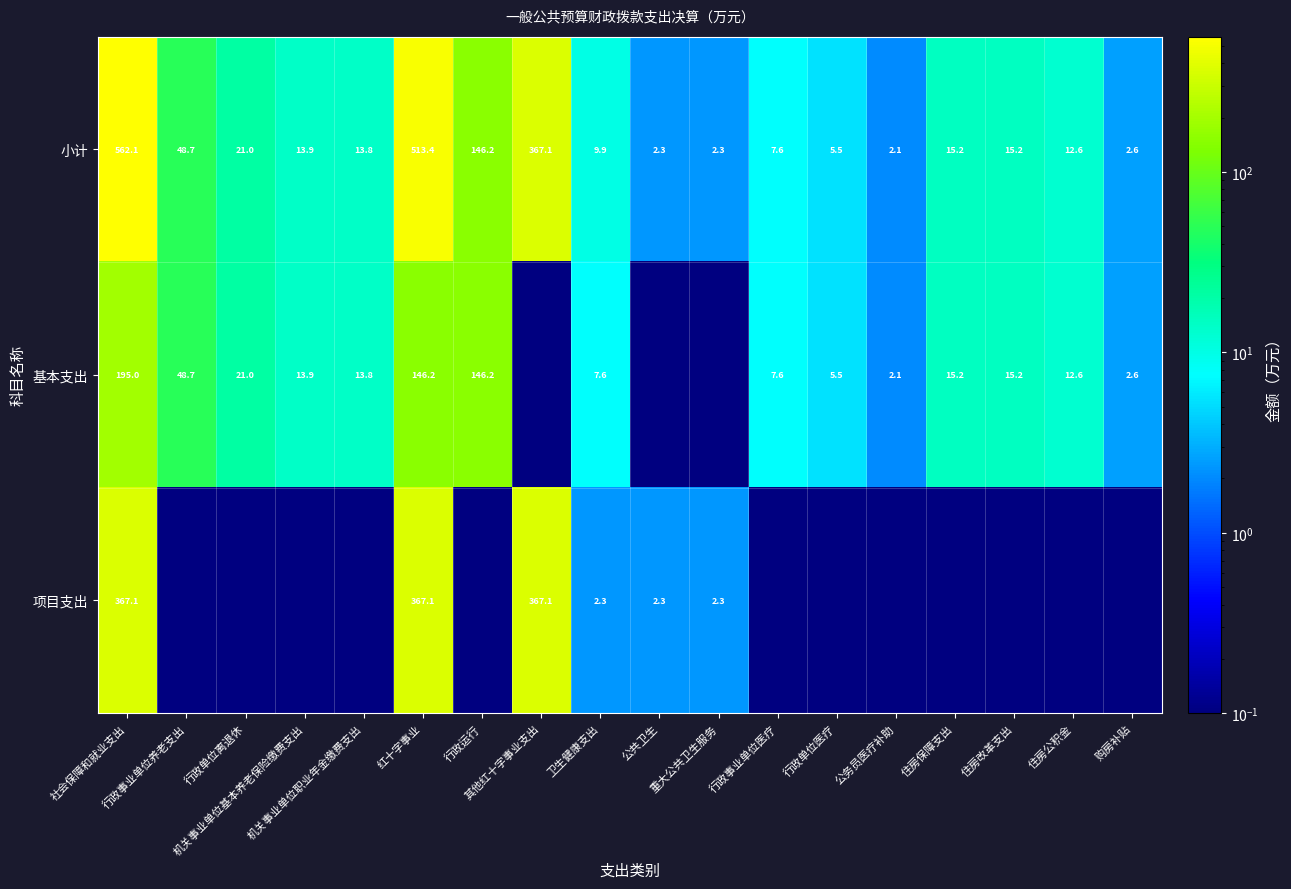

Which series changed the most between 卫生健康支出 and 重大公共卫生服务?

小计